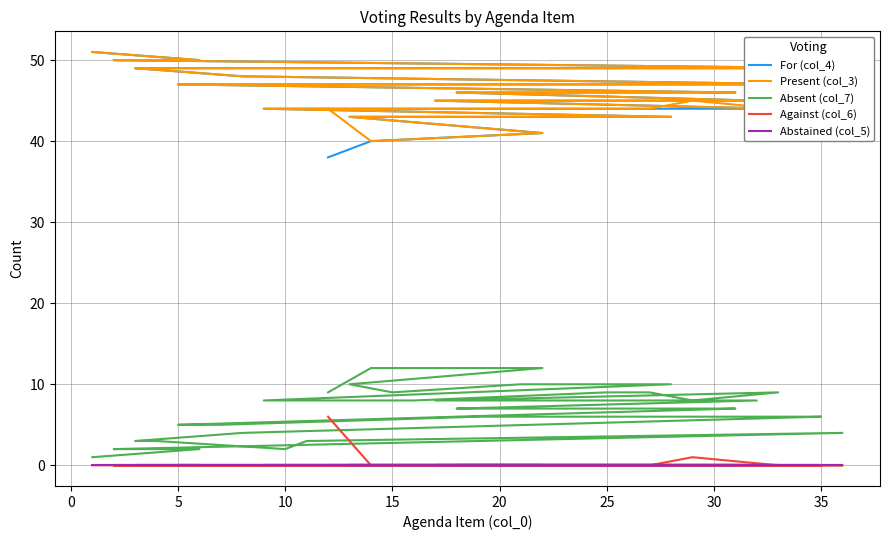

How many distinct data groups are displayed?

5